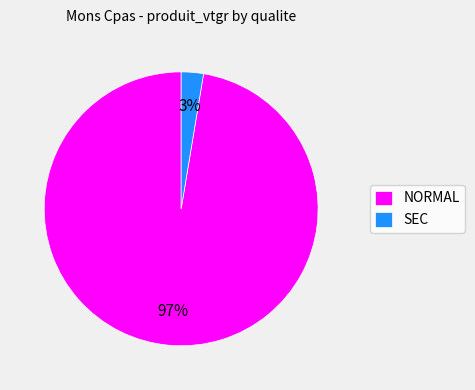

Combined, do SEC and NORMAL account for over 50%?

Yes